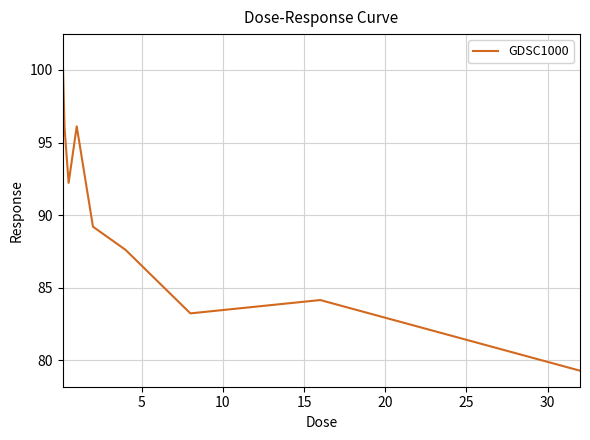

What is the greatest value displayed?

101.4